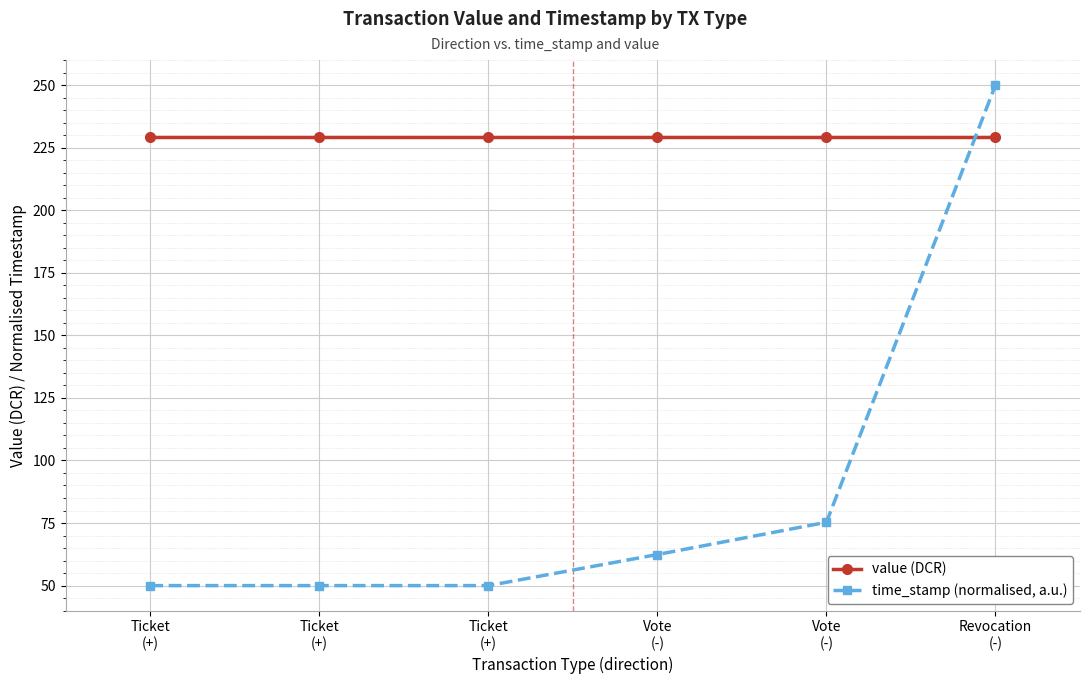

What is the average value of the value (DCR) series?

229.4